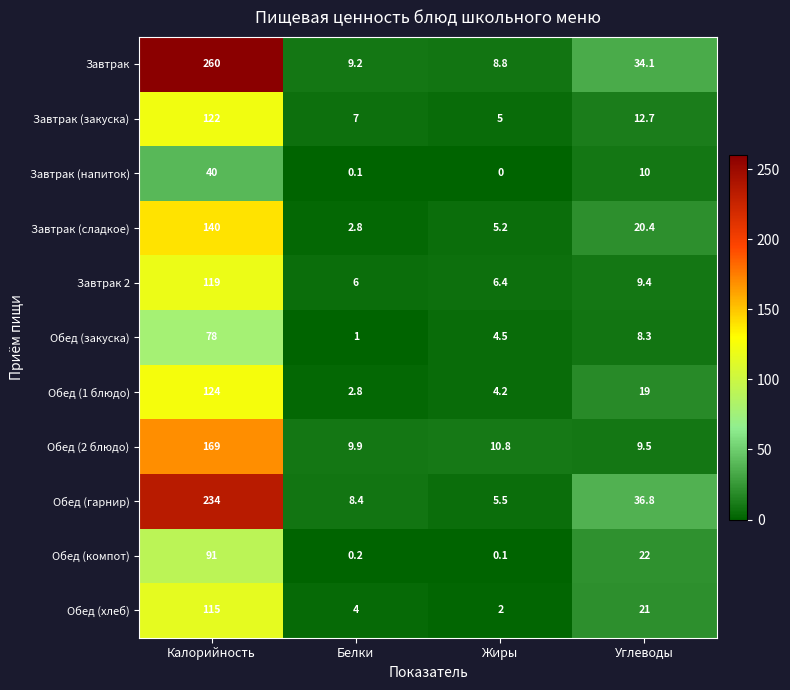

What is the greatest value displayed?

260.0